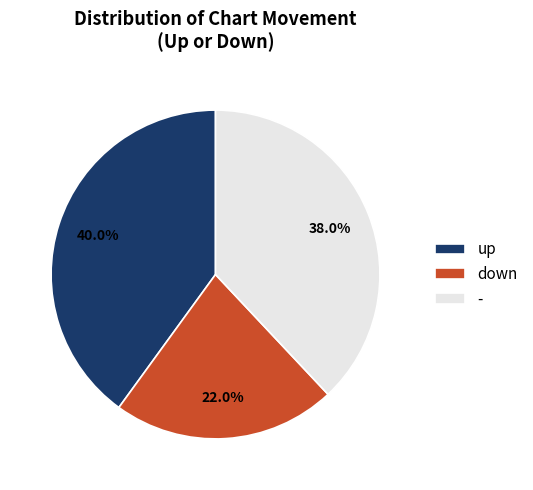

Approximately how many times larger is the value at up compared to -?

1.1